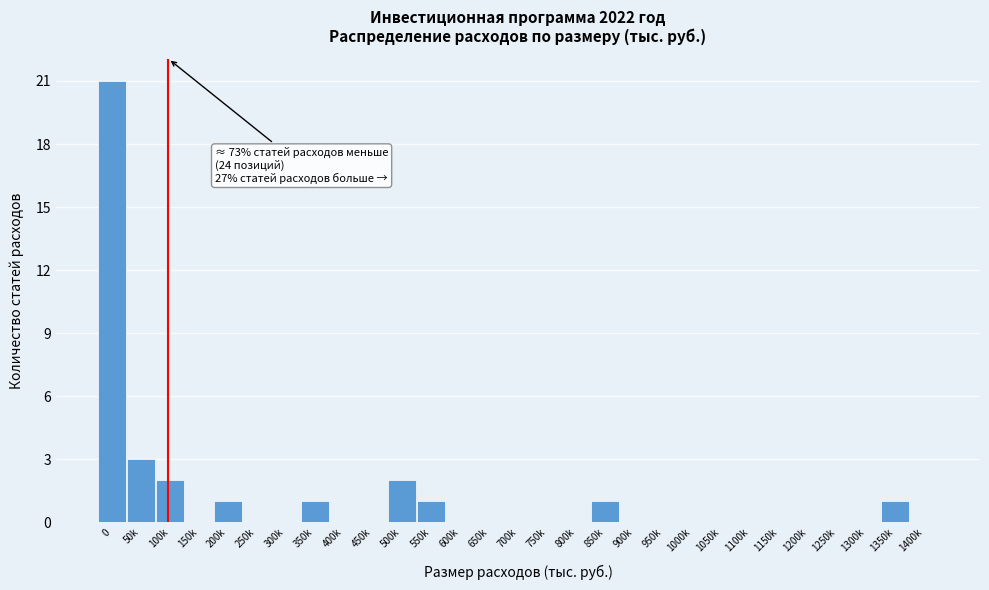

Reading left to right, what are all the values shown in this chart?

0=21	50k=3	100k=2	150k=0	200k=1	250k=0	300k=0	350k=1	400k=0	450k=0	500k=2	550k=1	600k=0	650k=0	700k=0	750k=0	800k=0	850k=1	900k=0	950k=0	1000k=0	1050k=0	1100k=0	1150k=0	1200k=0	1250k=0	1300k=0	1350k=1	1400k=0